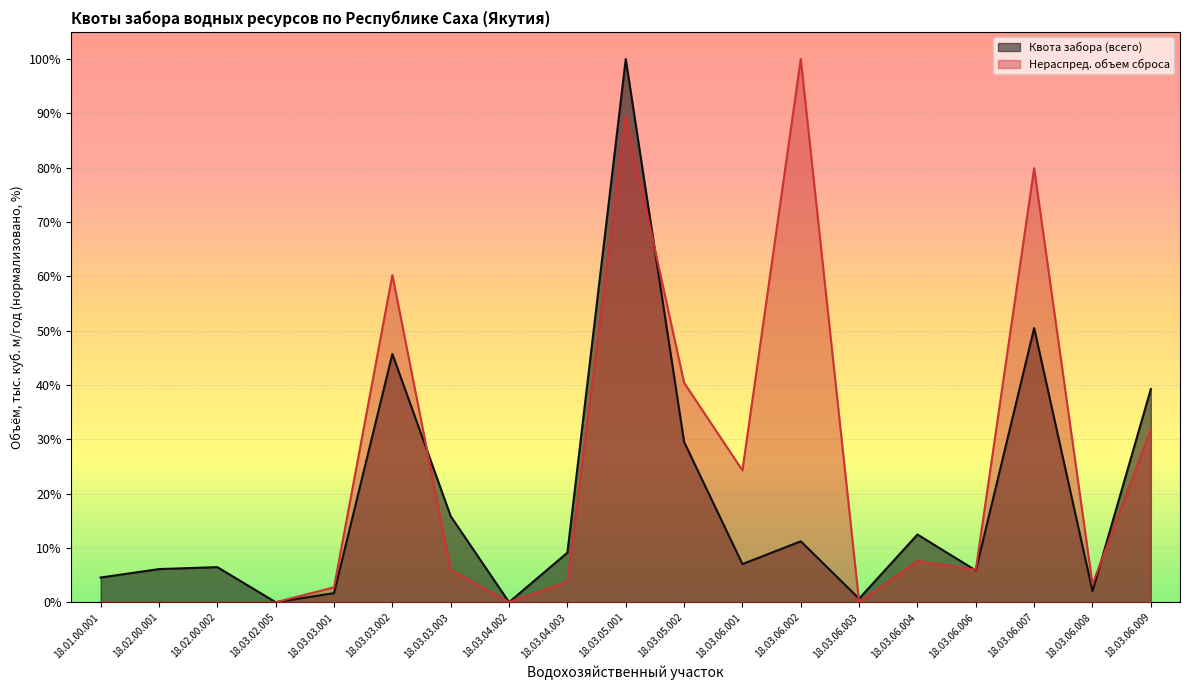

What is the total value across all series at 18.03.03.001?

4.5